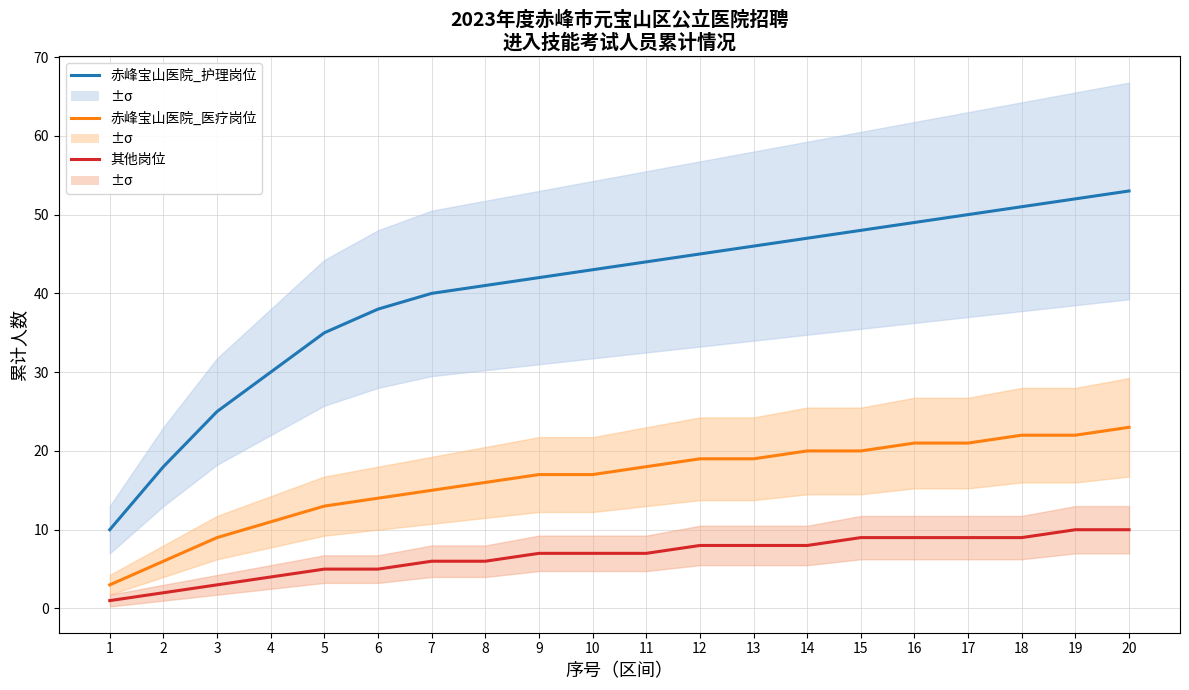

Rank the series at 14 from lowest to highest value.

其他岗位, 赤峰宝山医院_医疗岗位, 赤峰宝山医院_护理岗位